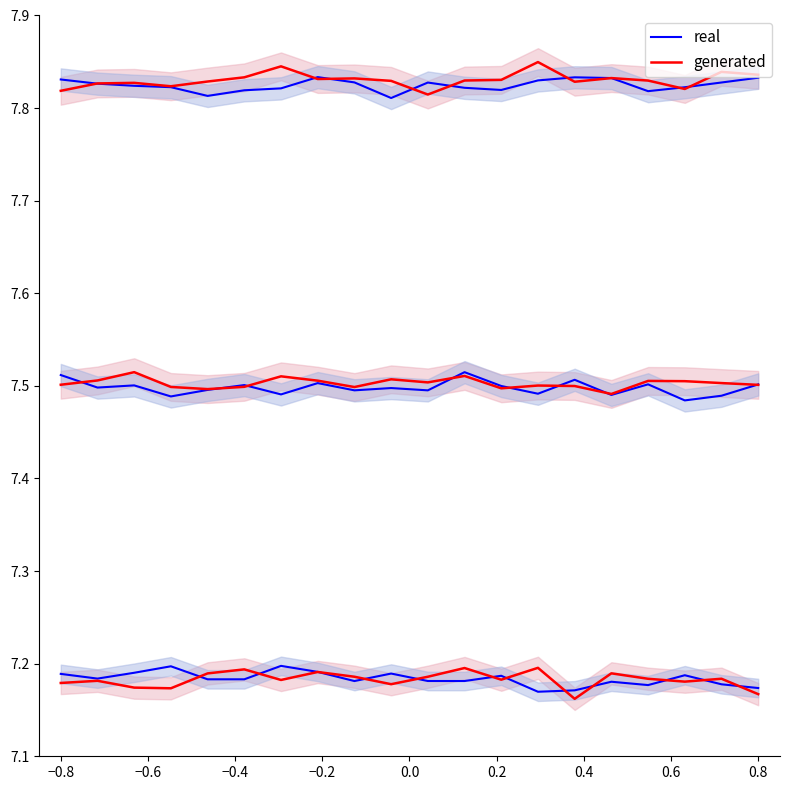

List the series in order of their overall mean, highest first.

real, generated